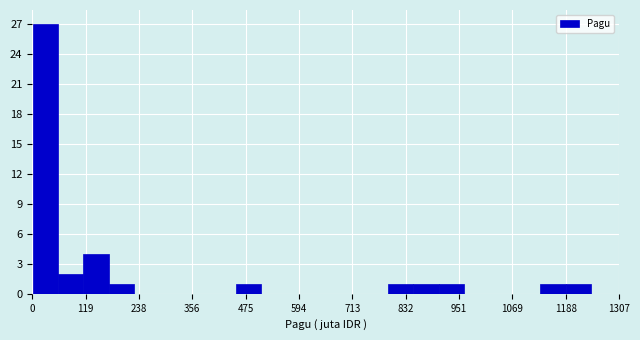

Read against the x-axis, roughly where is the centre of the tallest bar?

20